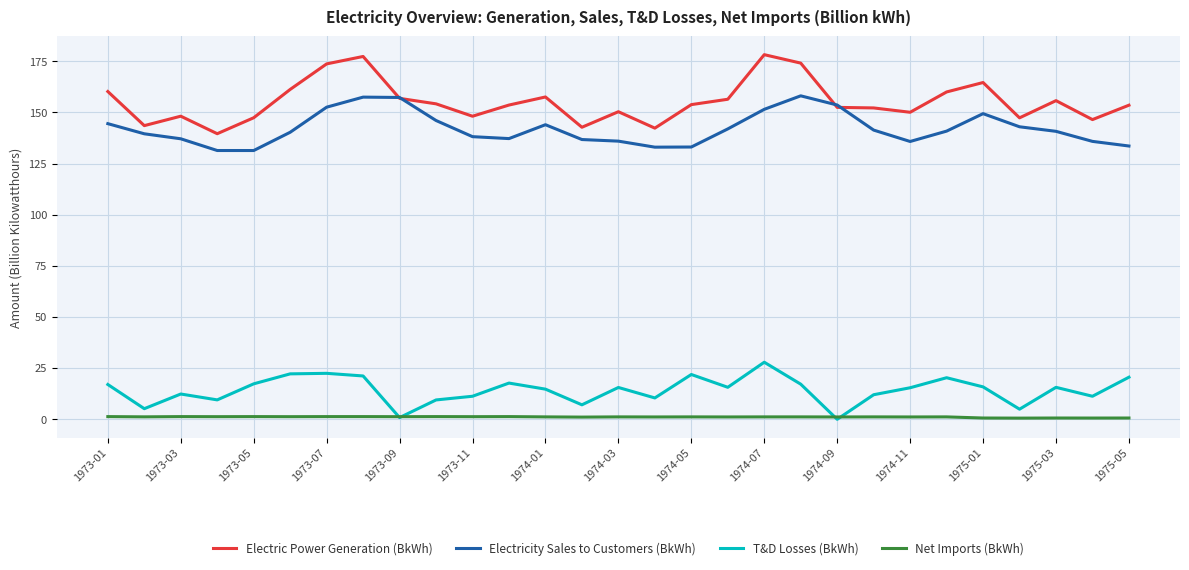

In Electricity Sales to Customers (BkWh), how many points are lower than both neighbors (excluding endpoints)?

4